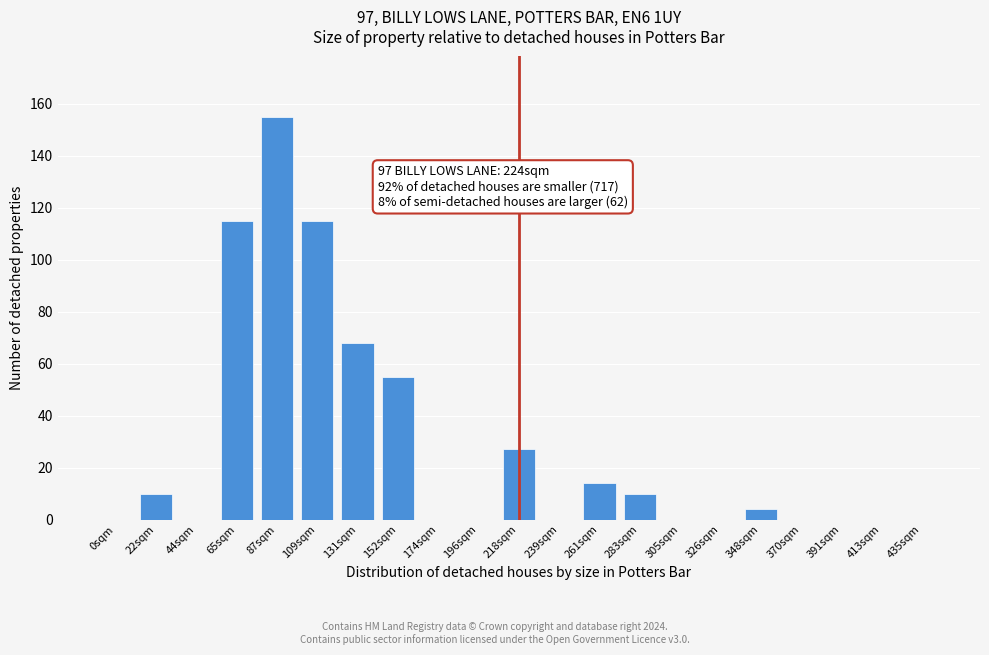

Reading right to left, what are all the values shown in this chart?

435sqm=0	413sqm=0	391sqm=0	370sqm=0	348sqm=4	326sqm=0	305sqm=0	283sqm=10	261sqm=14	239sqm=0	218sqm=27	196sqm=0	174sqm=0	152sqm=55	131sqm=68	109sqm=115	87sqm=155	65sqm=115	44sqm=0	22sqm=10	0sqm=0